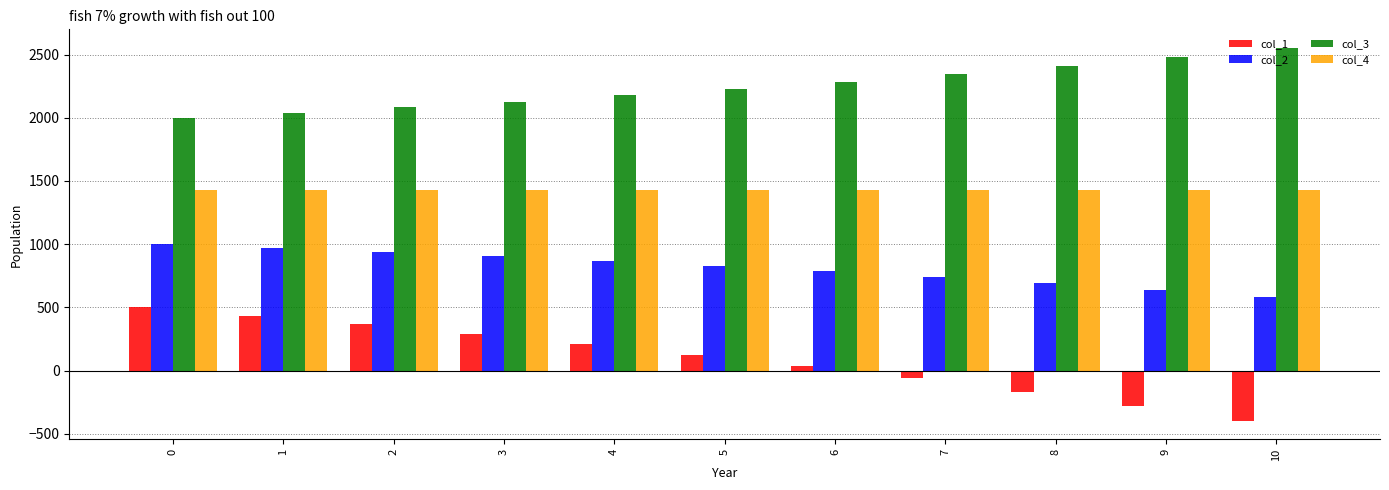

The col_3 series shows 1356.4 at 8. True or false?

False